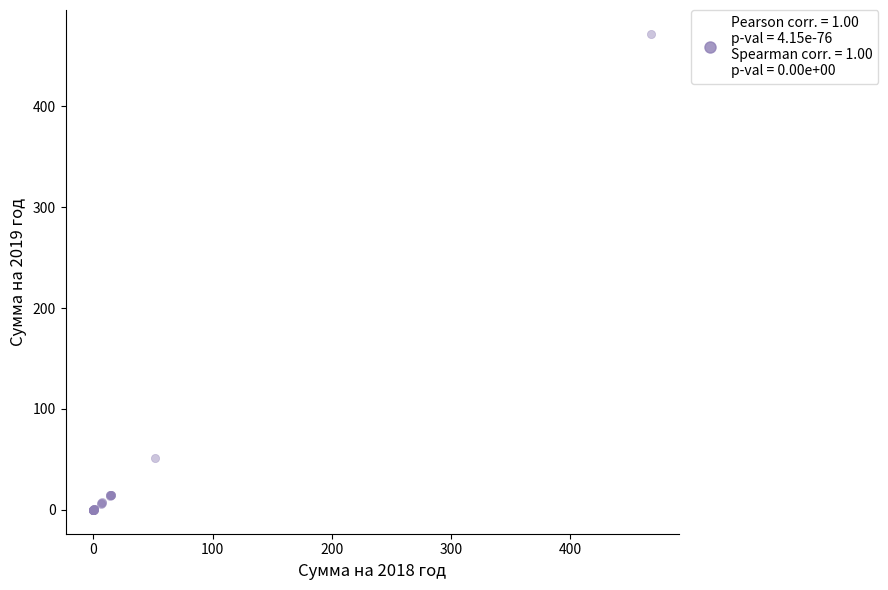

What Y value in the scatter plot is closest to 235?

51.9